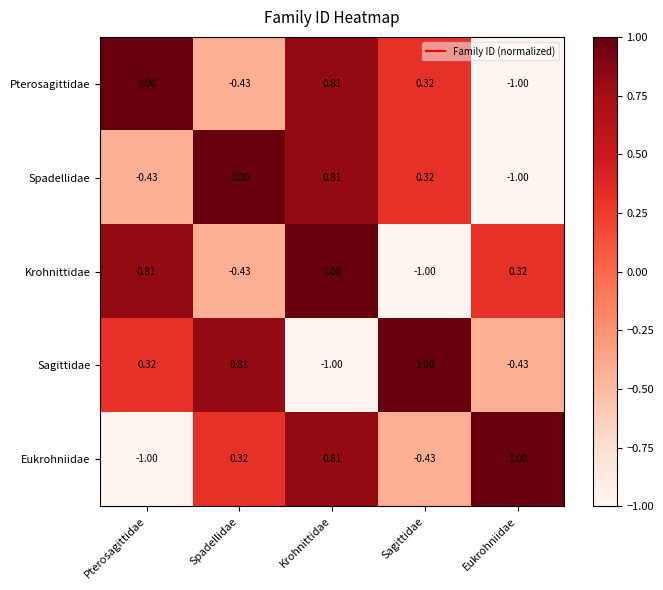

Rank the categories by Eukrohniidae value from highest to lowest.

Eukrohniidae, Krohnittidae, Spadellidae, Sagittidae, Pterosagittidae